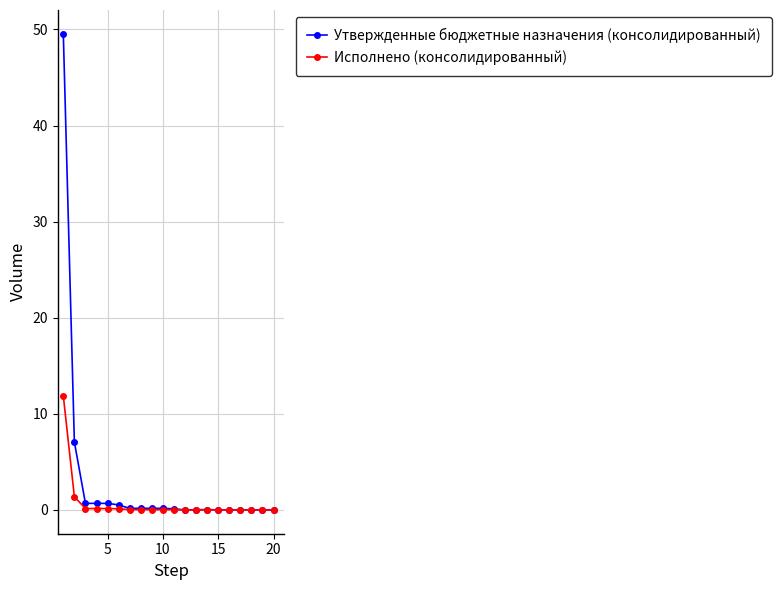

Which series has the largest total across all categories?

Утвержденные бюджетные назначения (консолидированный)